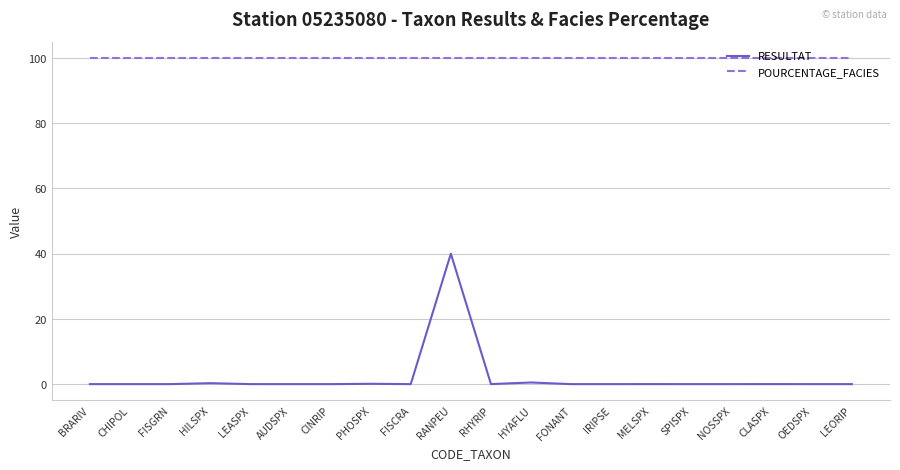

What is the difference between the maximum and minimum values in the RESULTAT series?

40.0